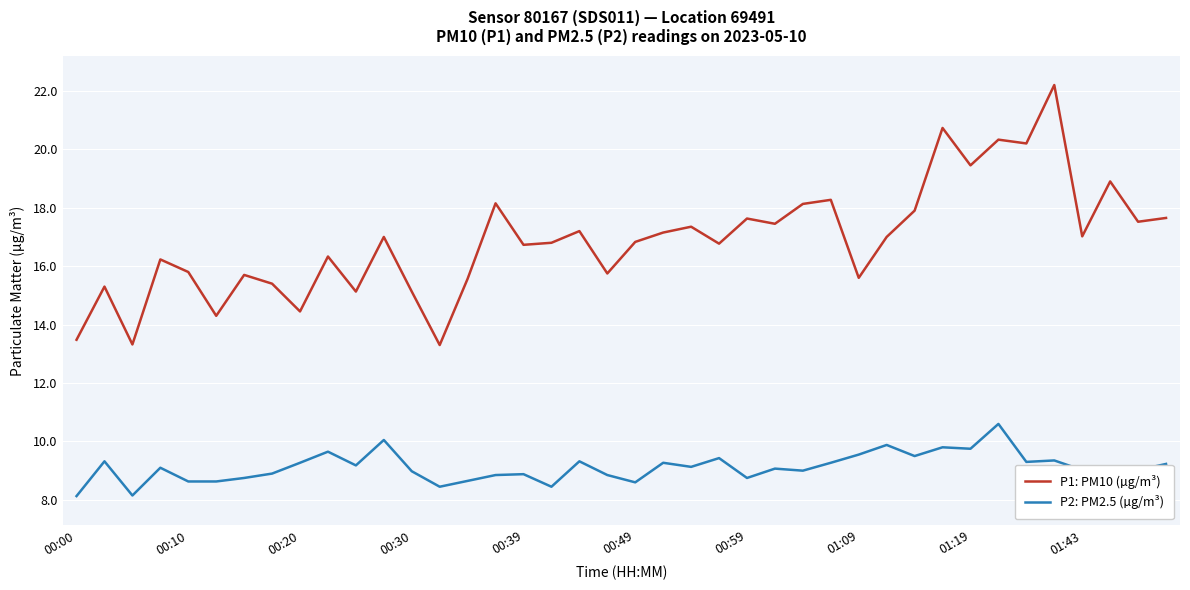

Count the number of data series in this chart.

2